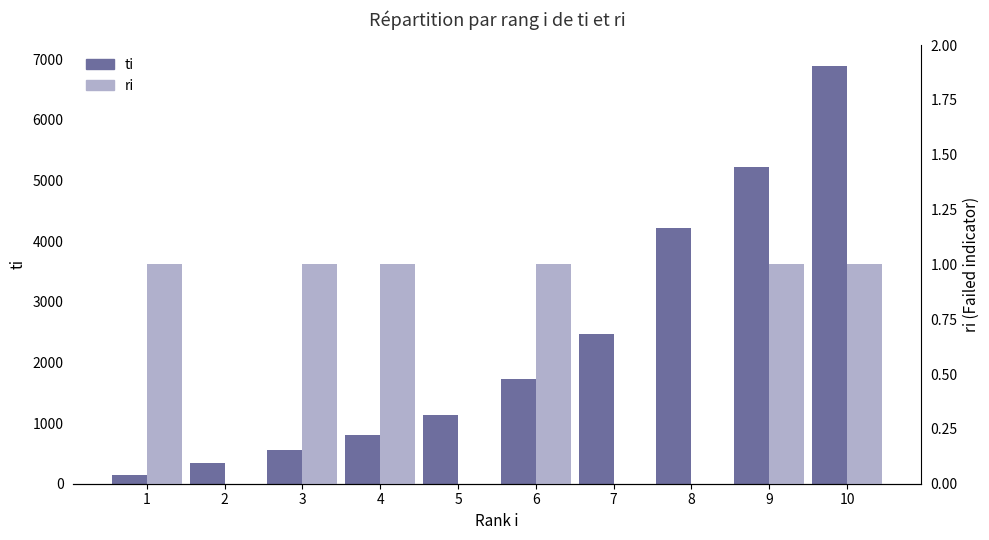

Is it true that ri equals 0 at 2?

False